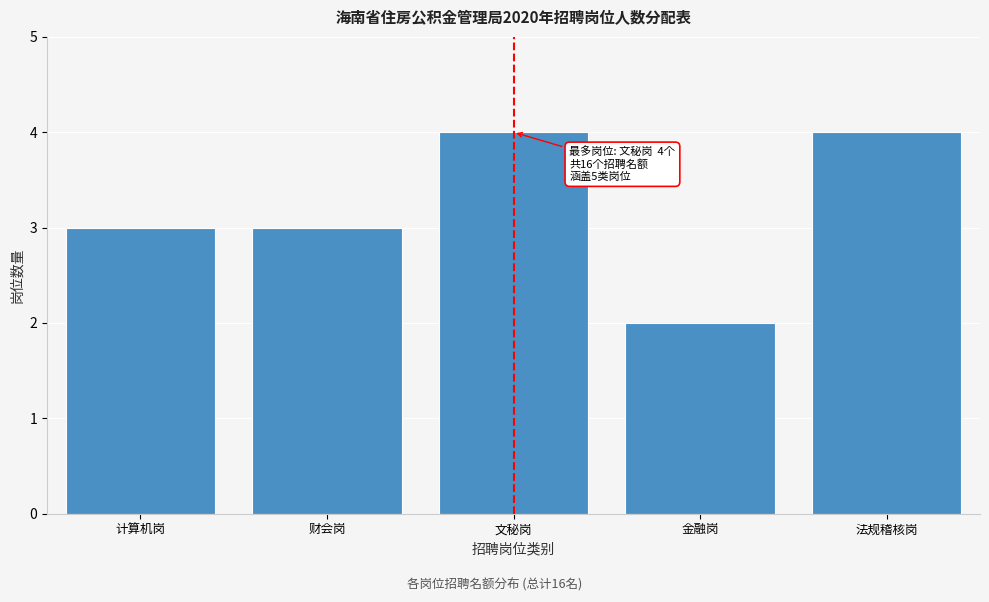

Reading right to left, list all the values displayed in this chart.

4	2	4	3	3